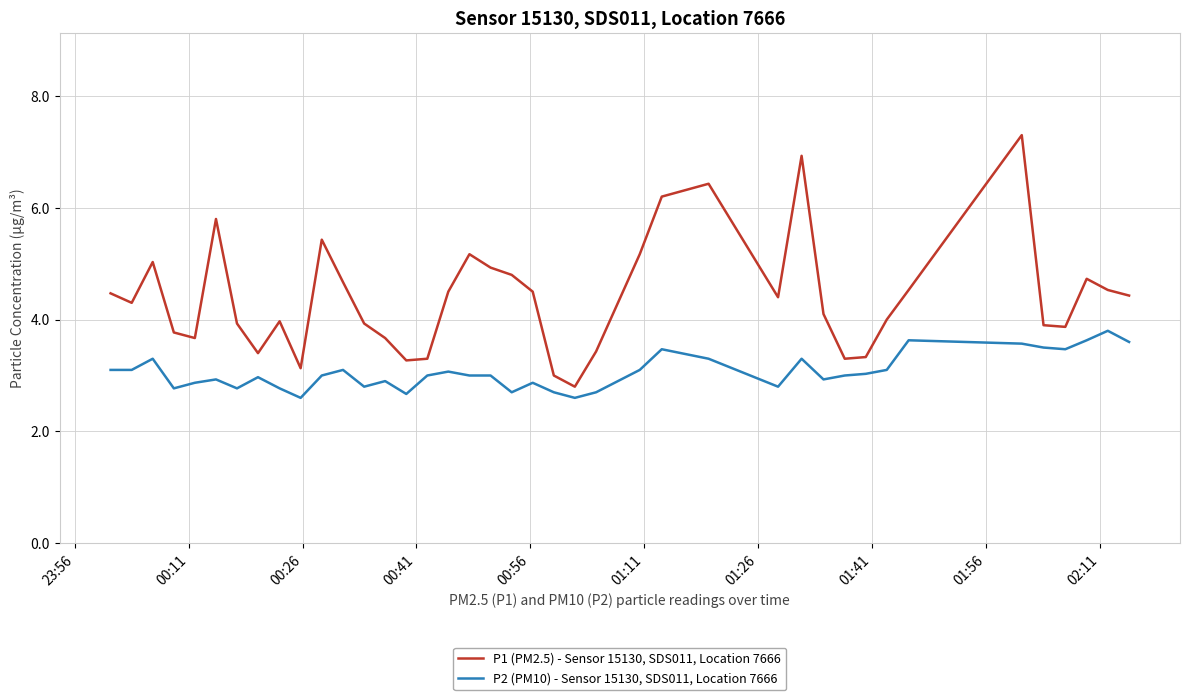

List the series in order of their overall mean, highest first.

P1 (PM2.5) - Sensor 15130, SDS011, Location 7666, P2 (PM10) - Sensor 15130, SDS011, Location 7666